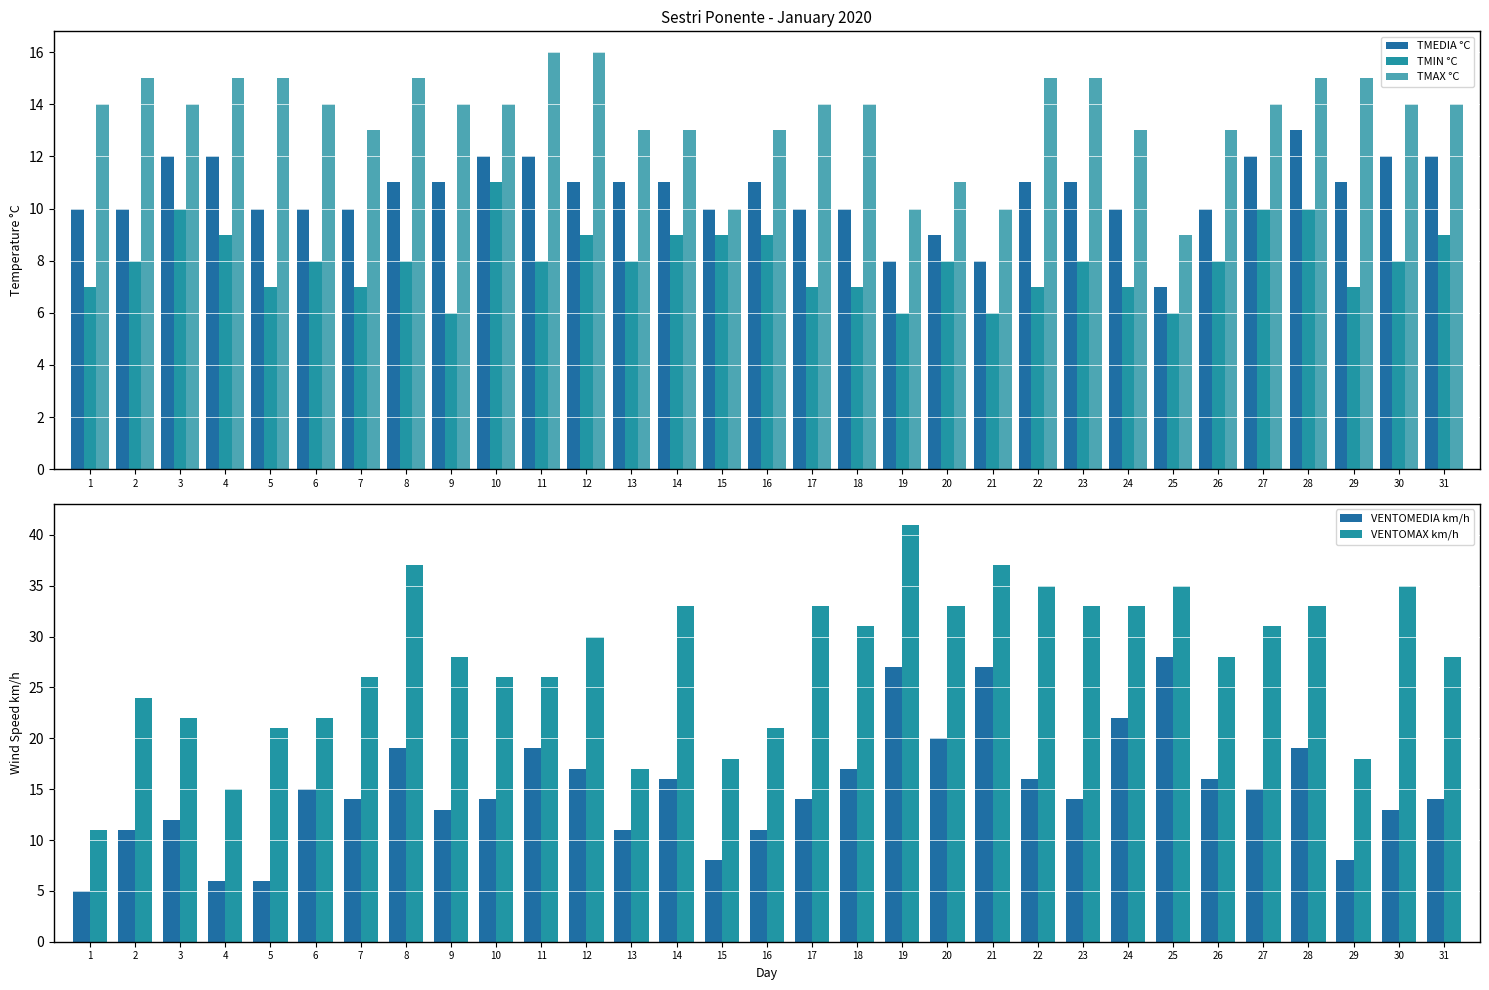

What is the lowest value of the VENTOMEDIA km/h series?

5